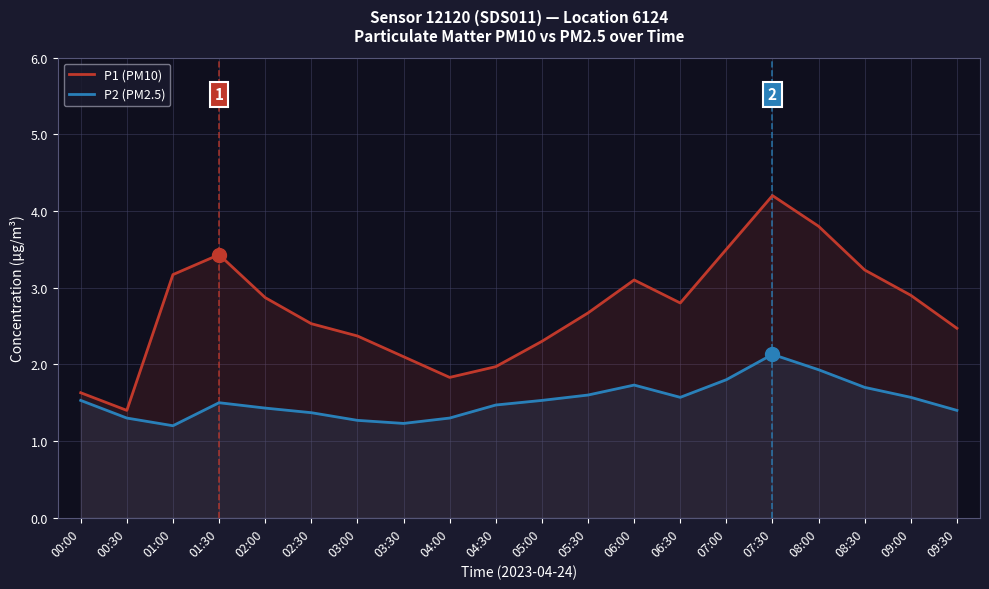

List the series in order of their overall mean, highest first.

P1 (PM10), P2 (PM2.5)